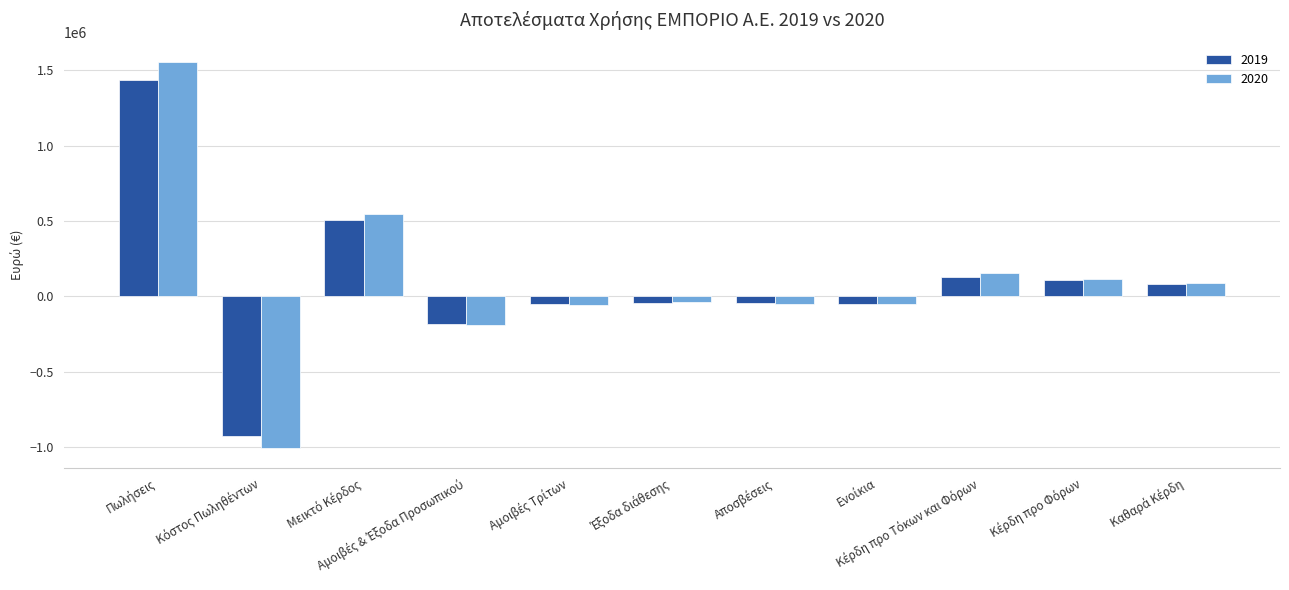

What is the difference between the maximum and minimum values in the 2019 series?

2361035